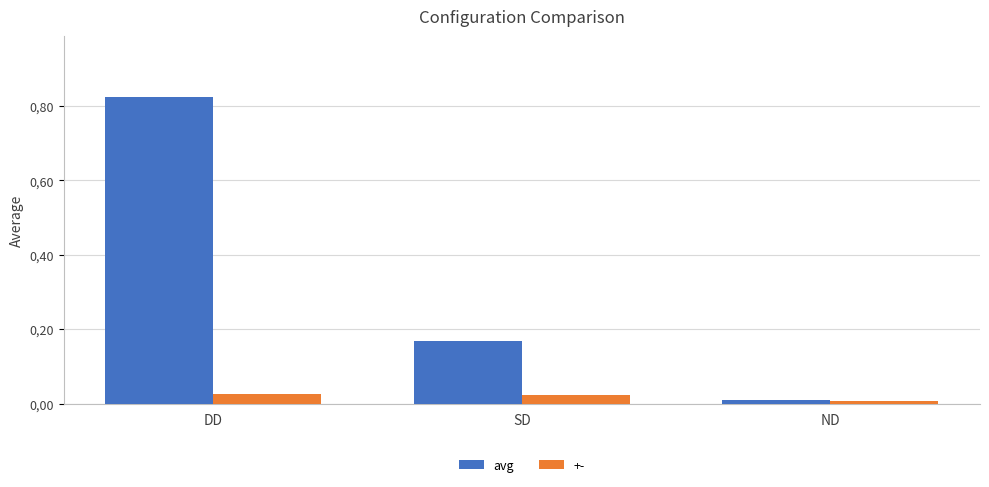

What is the label of the 3rd bar from the right?

DD